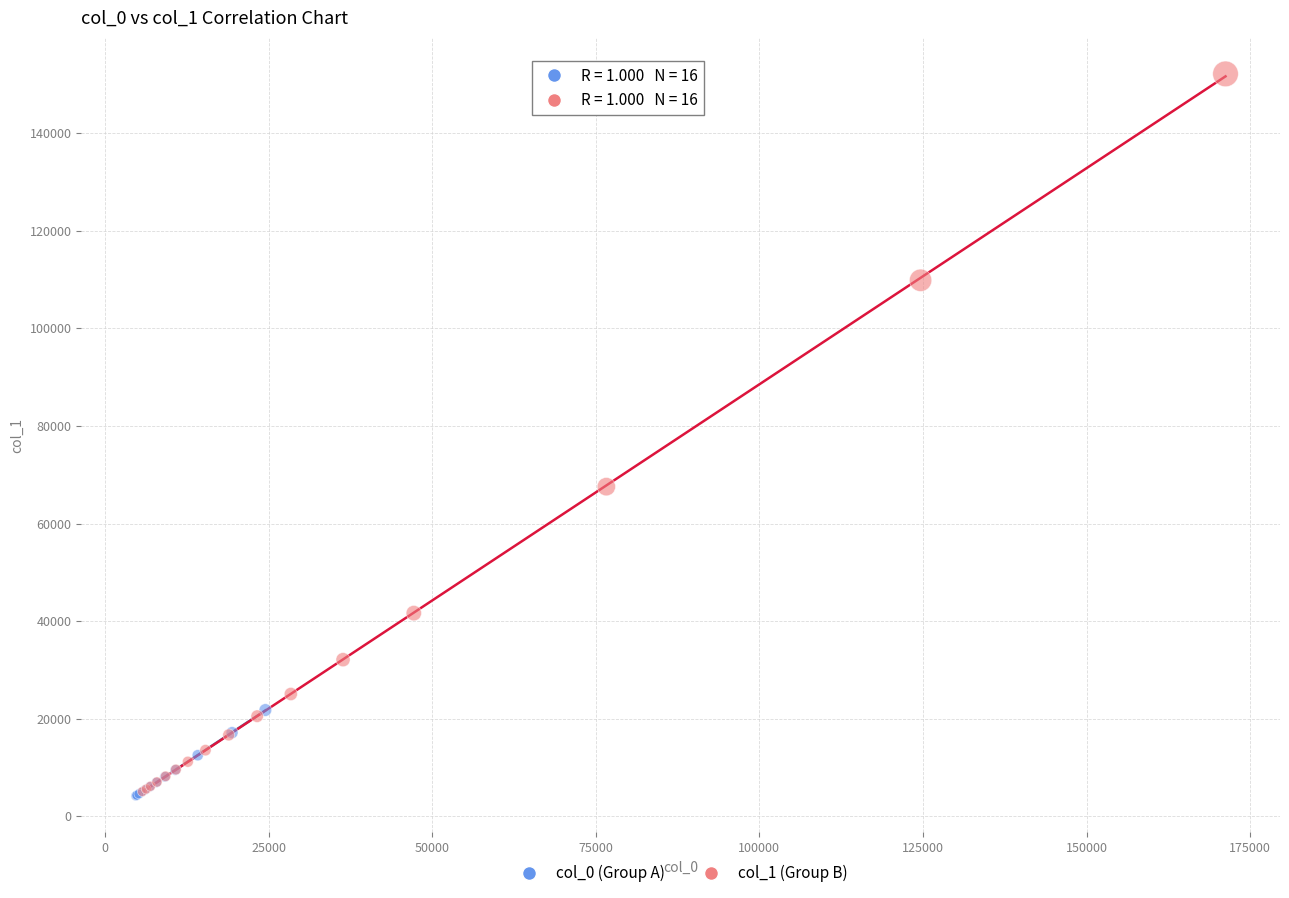

Which series has the largest Y range (max minus min)?

col_1 (Group B)